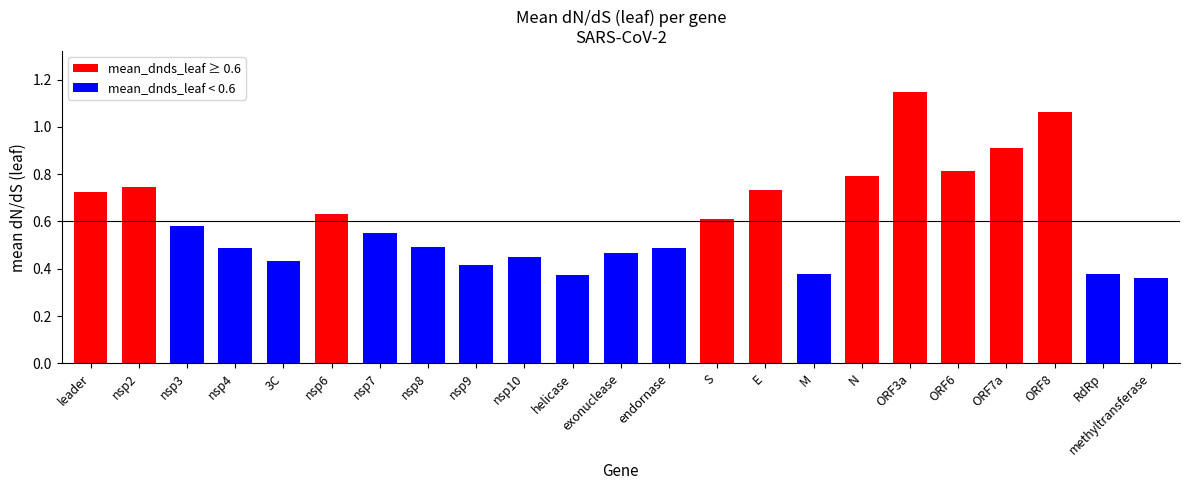

The value at nsp7 is 0.6. True or false?

True